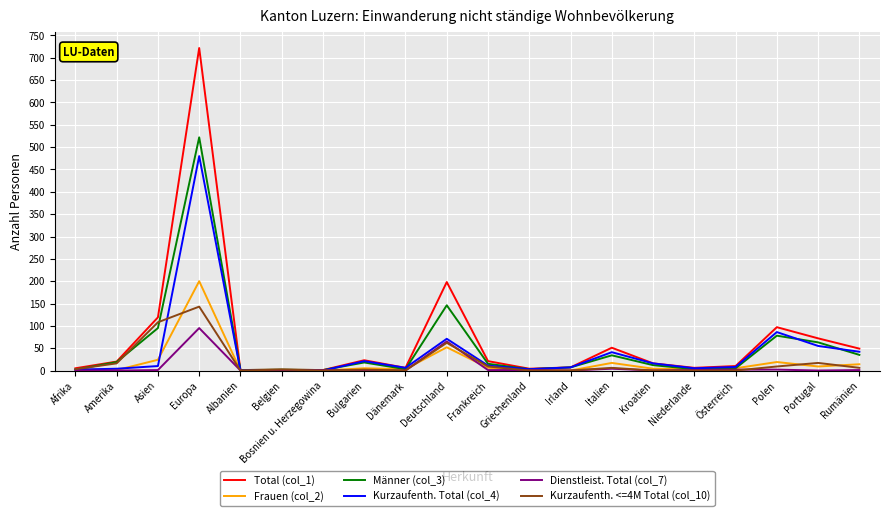

What position from the left is Amerika?

2